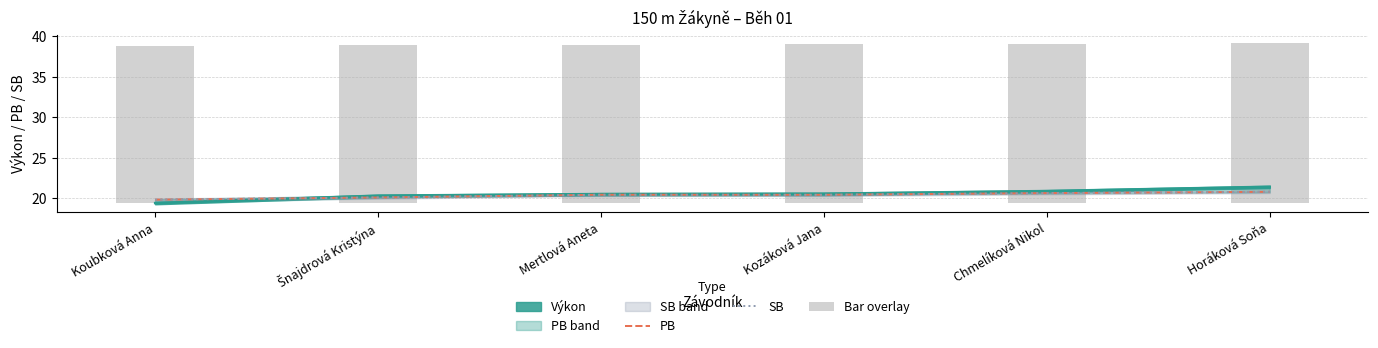

Which category has the highest value in the PB series?

Horáková Soňa